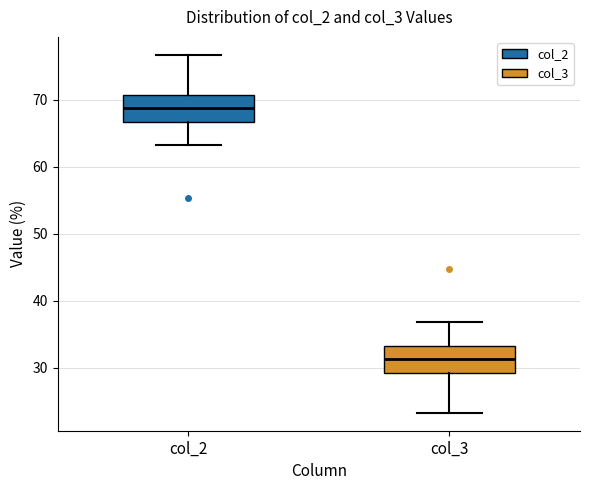

Reading left to right, transcribe this box plot: for each box, give where its median line is, the range the box spans, and where its two whiskers end, as read against the y-axis. The values are not printed on the chart, so give them approximately, as read against the axis.

col_2: median 69, box 67 to 71, whiskers 63 to 77
col_3: median 31, box 29 to 33, whiskers 23 to 37